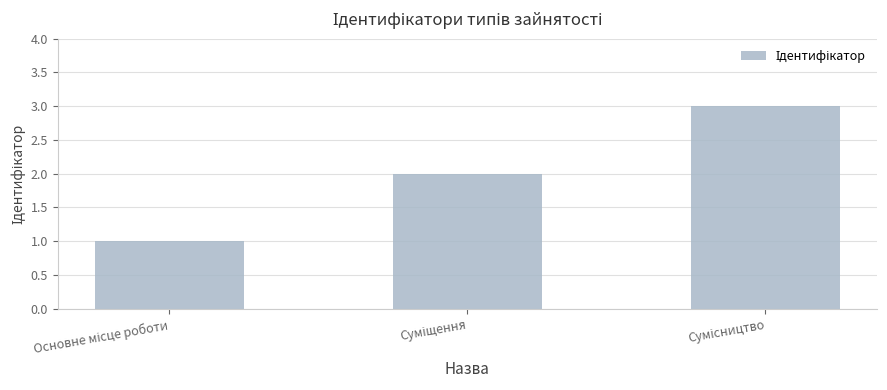

What is the greatest value displayed?

3